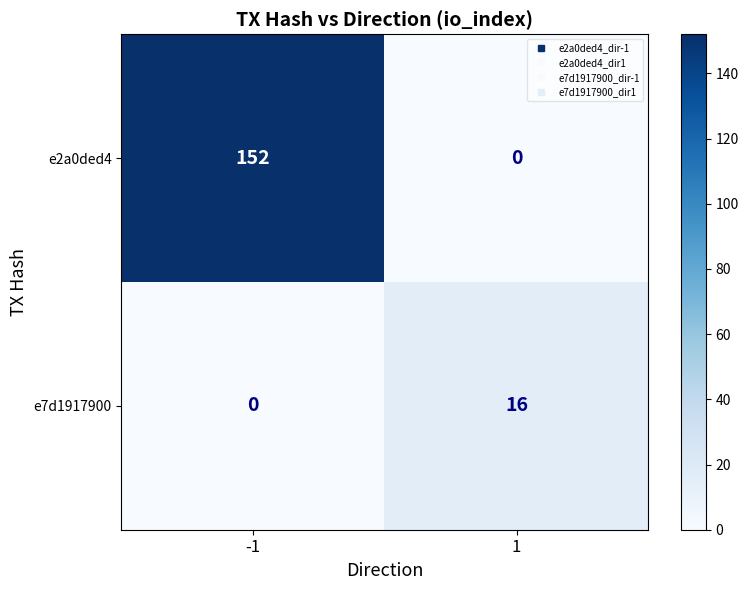

Reading right to left, extract all data points from this chart.

e2a0ded4: 1=0	-1=152
e7d1917900: 1=16	-1=0